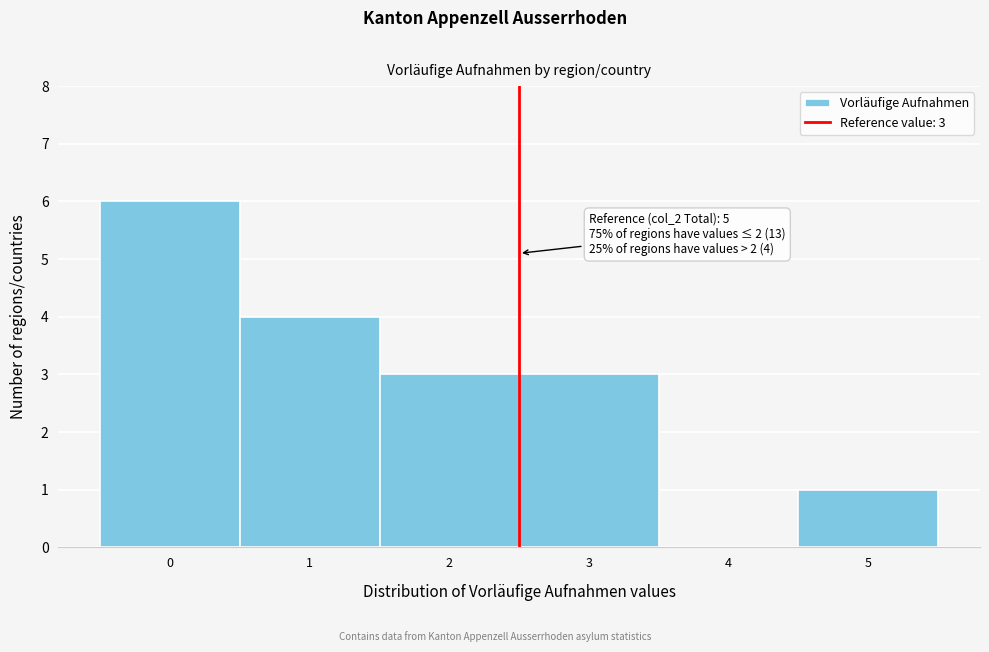

Reading left to right, extract all data points from this chart.

0=6	1=4	2=3	3=3	4=0	5=1